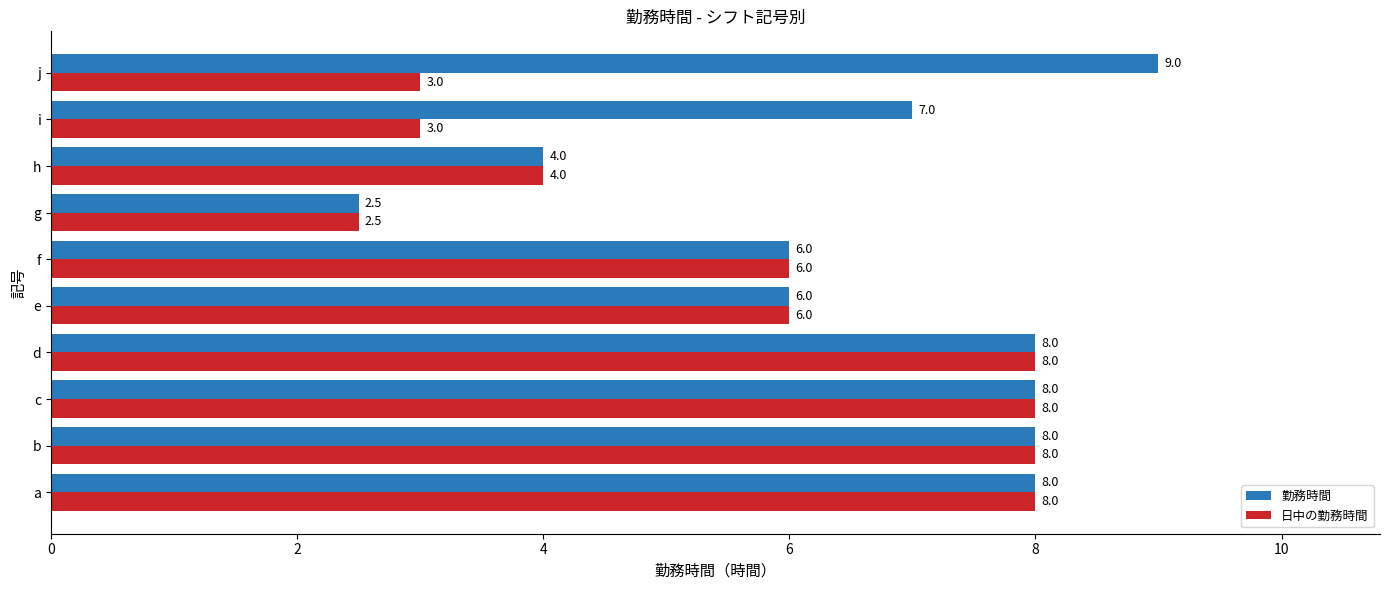

Which series has the largest range (max minus min)?

勤務時間